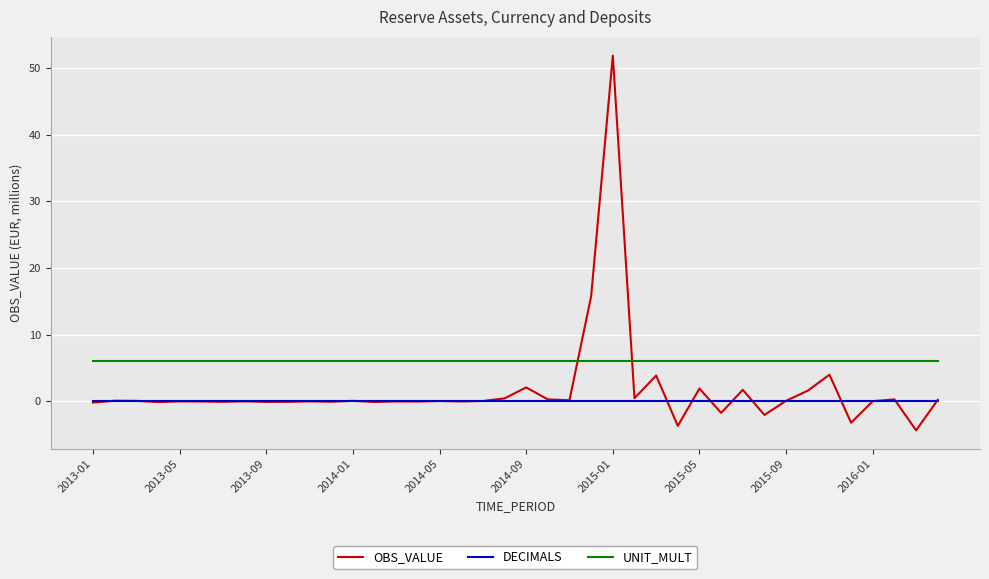

True or false: DECIMALS and OBS_VALUE intersect in this chart.

True